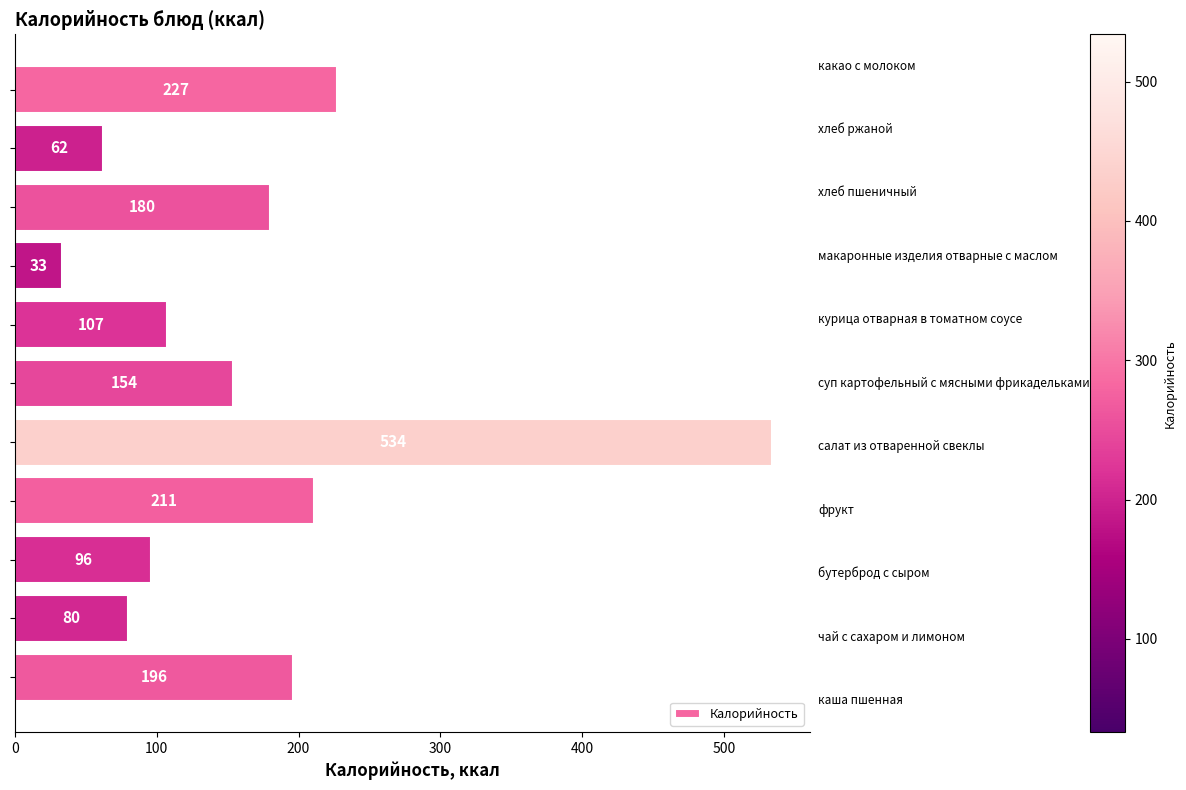

What is the difference between the maximum and second lowest values?

472